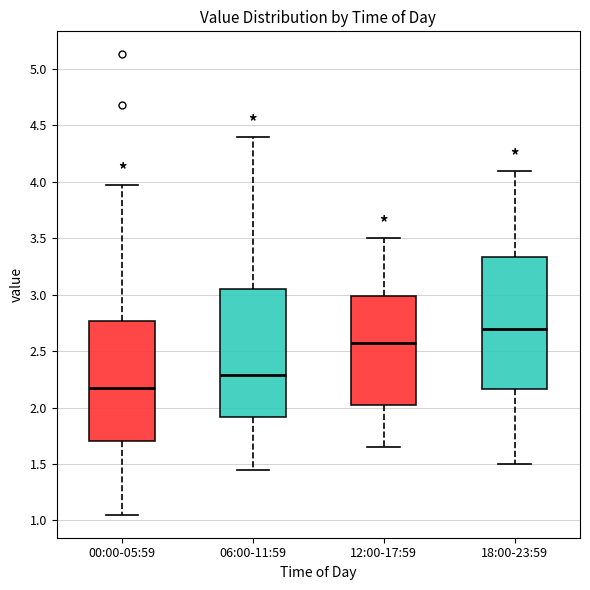

Reading left to right, transcribe this box plot: for each box, give where its median line is, the range the box spans, and where its two whiskers end, as read against the y-axis. The values are not printed on the chart, so give them approximately, as read against the axis.

00:00-05:59: median 2.20, box 1.70 to 2.75, whiskers 1.05 to 3.95
06:00-11:59: median 2.30, box 1.90 to 3.05, whiskers 1.45 to 4.40
12:00-17:59: median 2.60, box 2.05 to 3.00, whiskers 1.65 to 3.50
18:00-23:59: median 2.70, box 2.15 to 3.35, whiskers 1.50 to 4.10